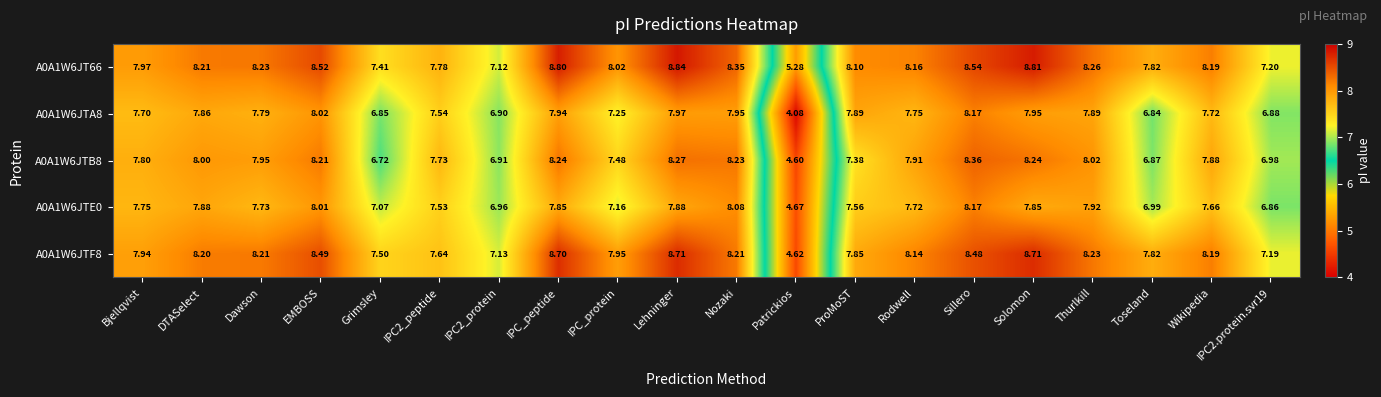

Where does the A0A1W6JT66 series first go above 8?

DTASelect